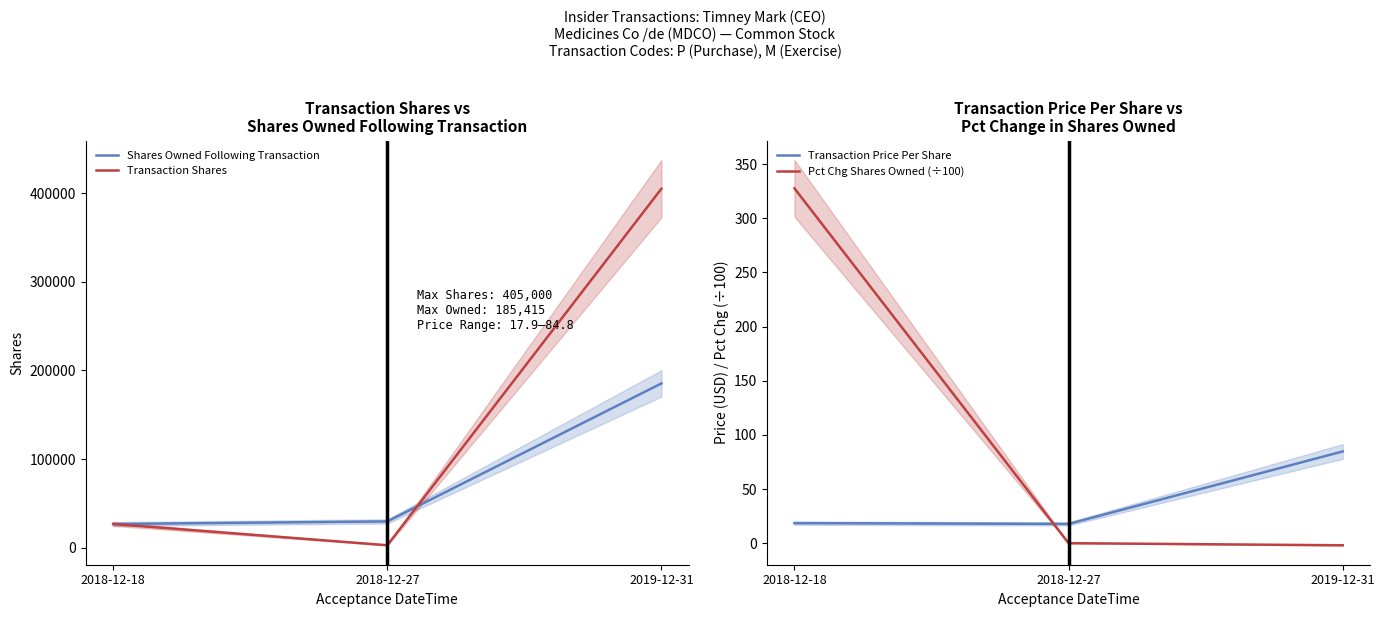

At which category is the sum across all series the highest?

2019-12-31